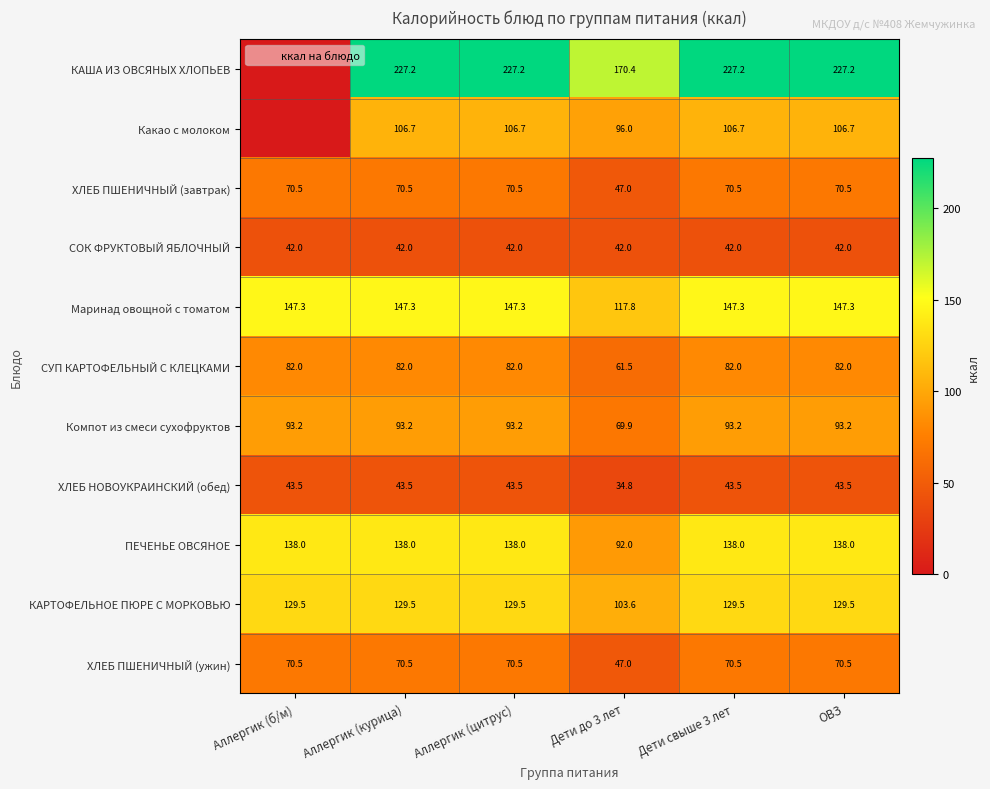

How many data points does each series have?

6